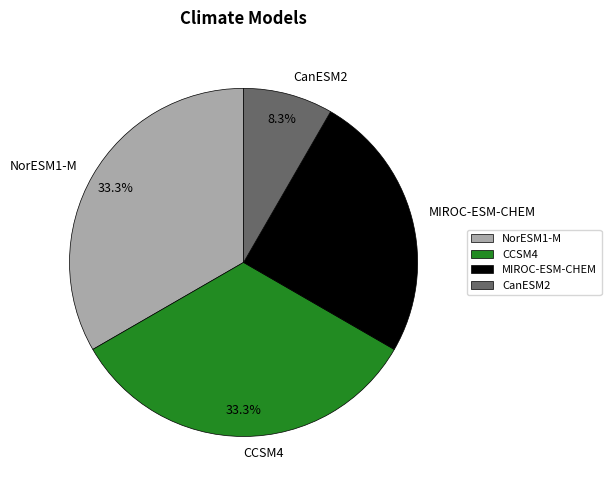

Does any single category account for the majority?

No